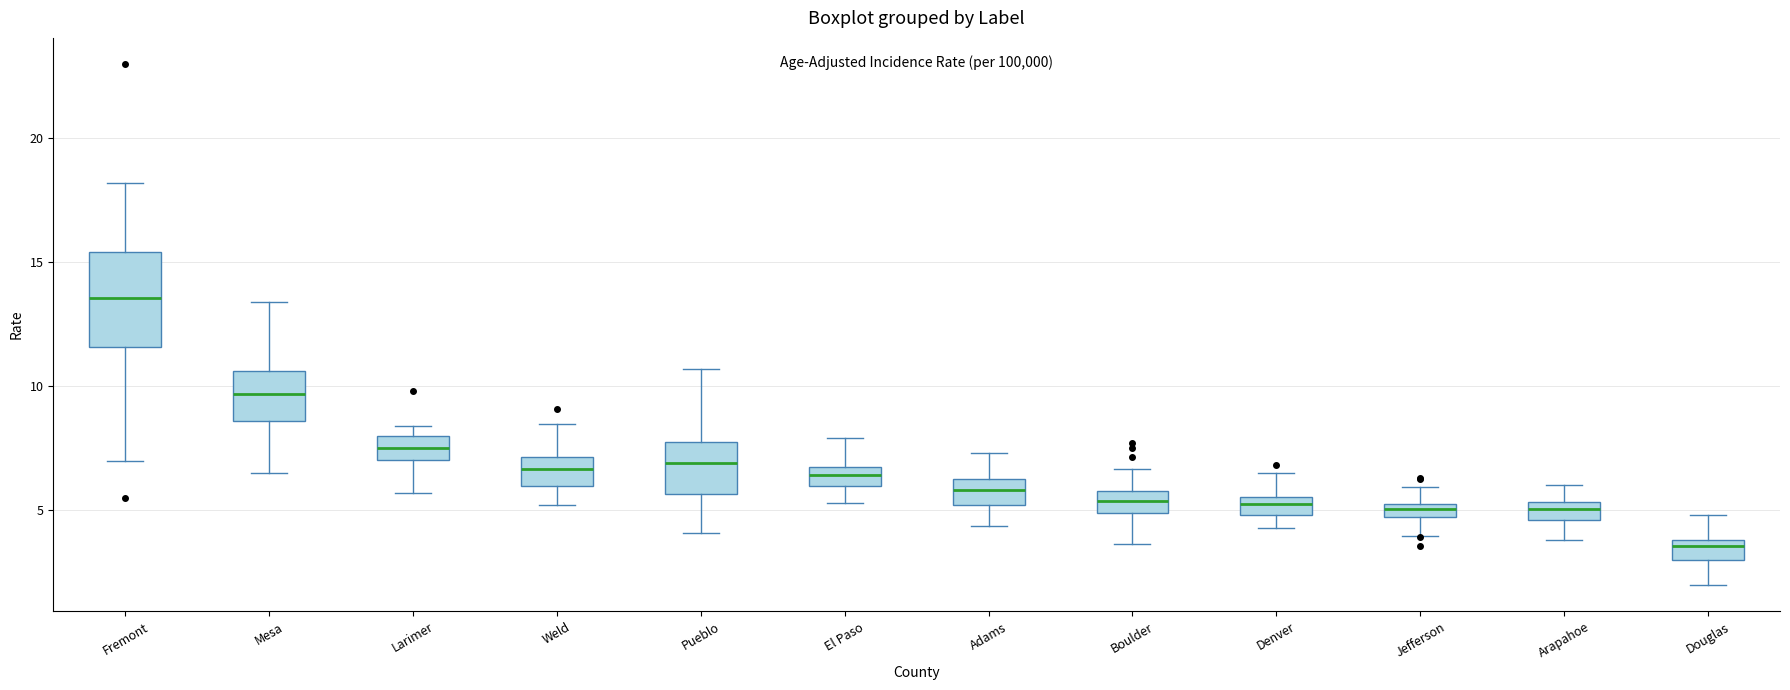

Which box has the lowest median line?

Douglas